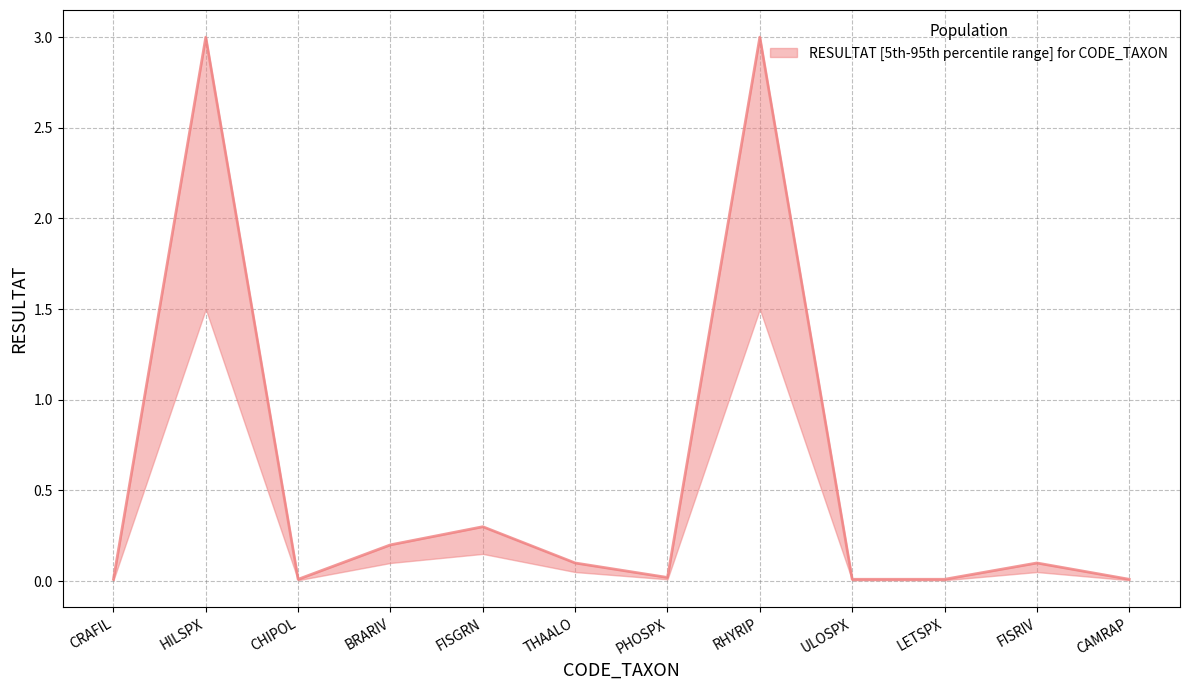

The value at FISRIV is 0.1. True or false?

True